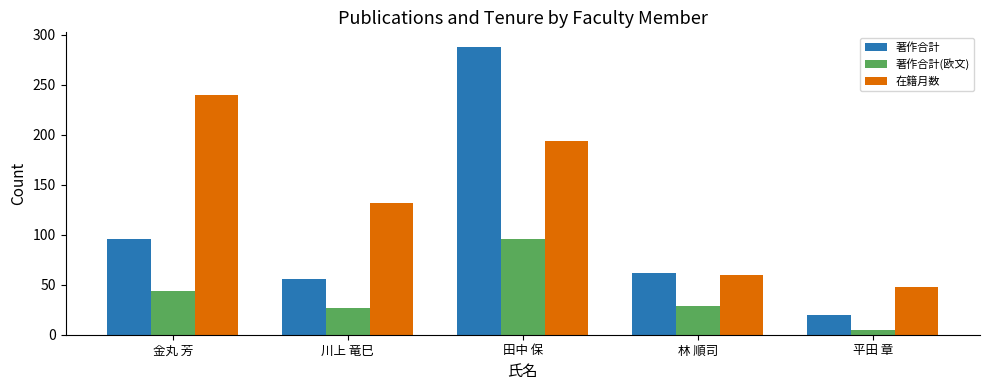

At how many categories does at least one series exceed 97?

3